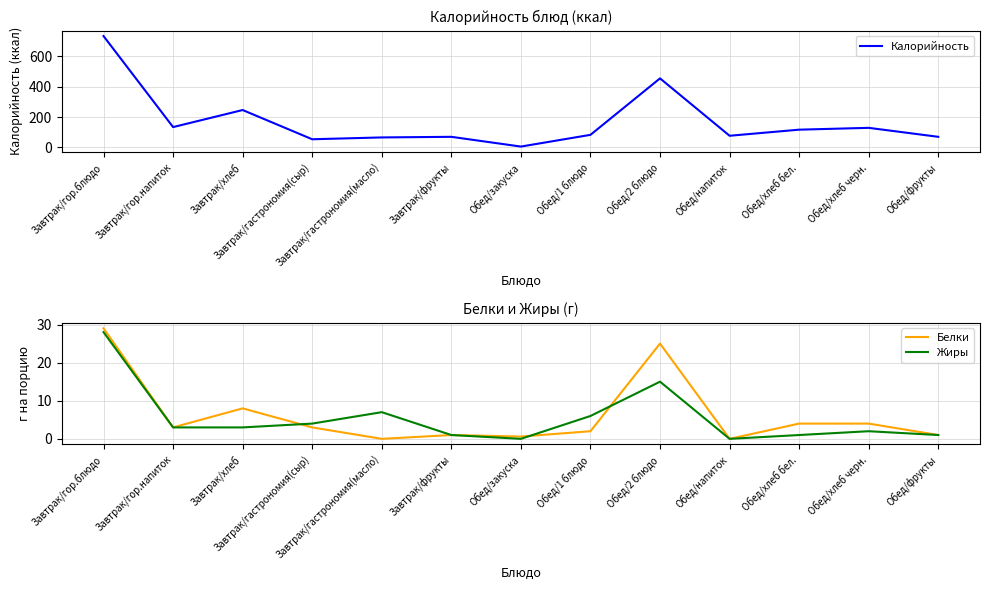

How many data points in Жиры are above 3?

5